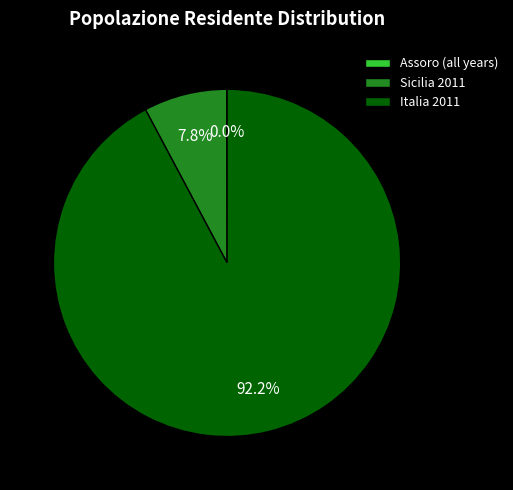

Which slice is the largest?

Italia 2011